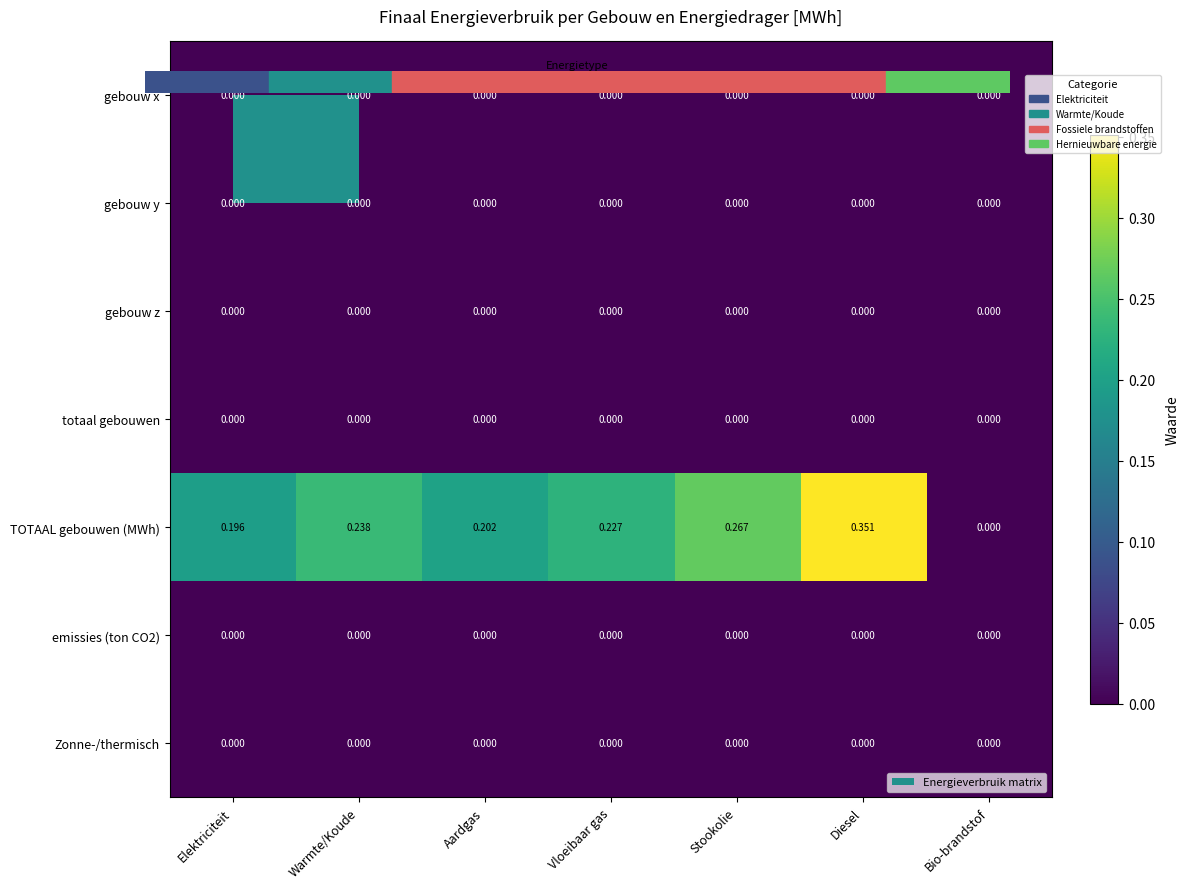

Which series changed the most between Elektriciteit and Stookolie?

TOTAAL gebouwen (MWh)